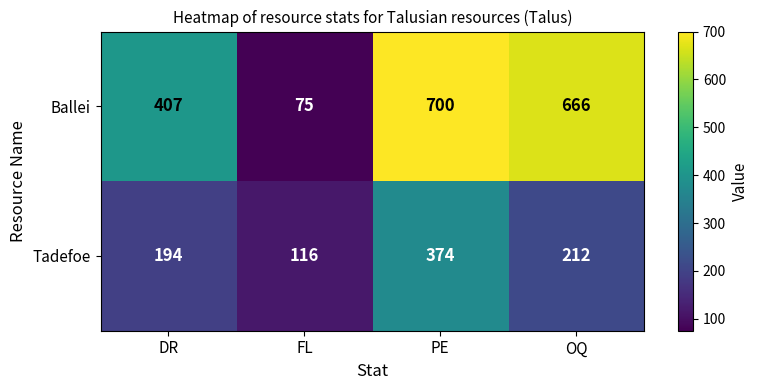

Which series has the largest total across all categories?

Ballei